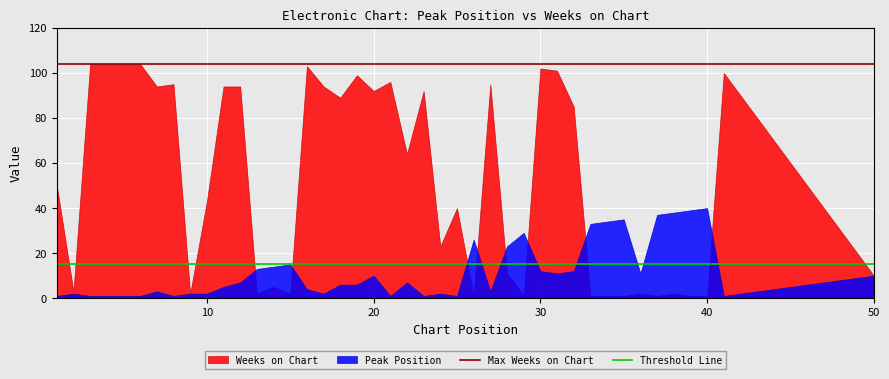

List the series in order of their peak value, lowest first.

Peak Position, Weeks on Chart